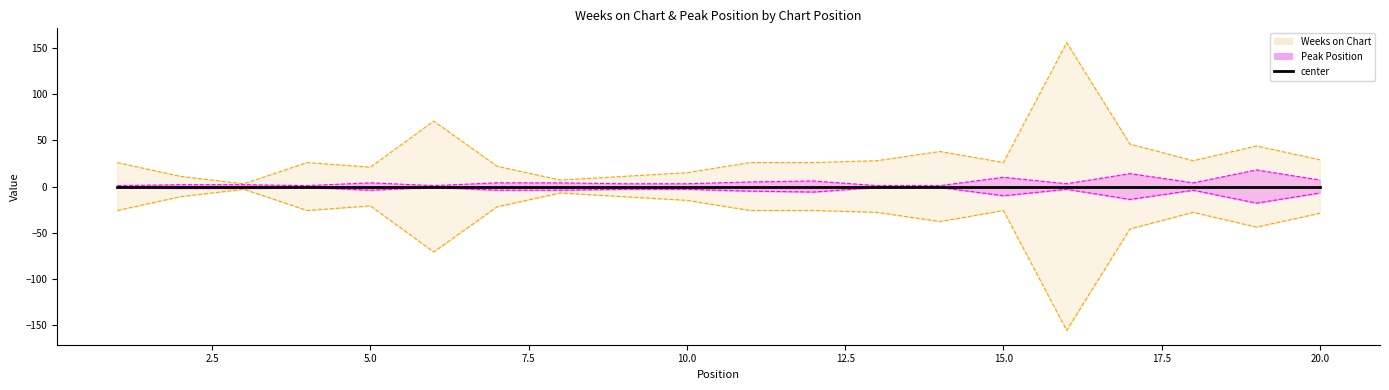

Reading left to right, transcribe all the data shown in this chart.

Weeks on Chart: 1=26	2=11	3=3	4=26	5=21	6=71	7=22	8=7	9=11	10=15	11=26	12=26	13=28	14=38	15=26	16=156	17=46	18=28	19=44	20=29
Peak Position: 1=1	2=2	3=2	4=1	5=4	6=1	7=4	8=4	9=3	10=3	11=5	12=6	13=1	14=1	15=10	16=3	17=14	18=4	19=18	20=7